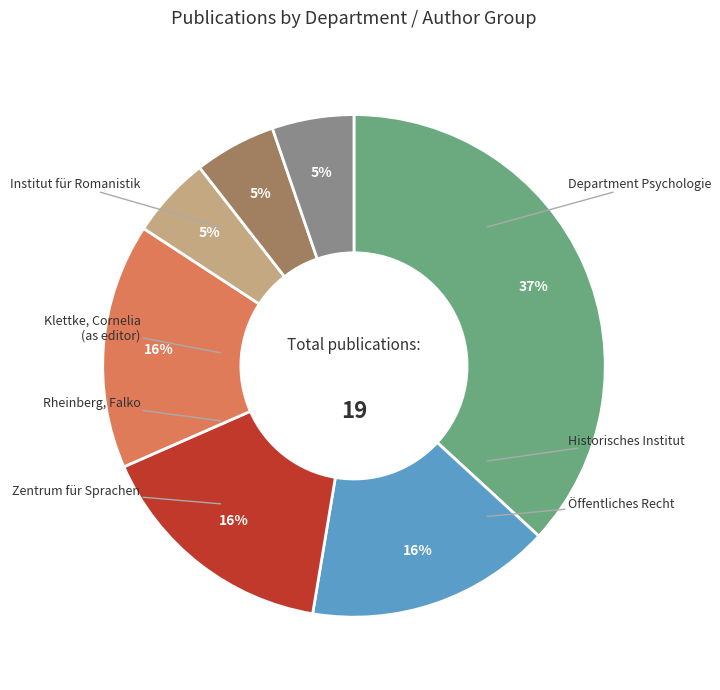

Does any single category account for the majority?

No